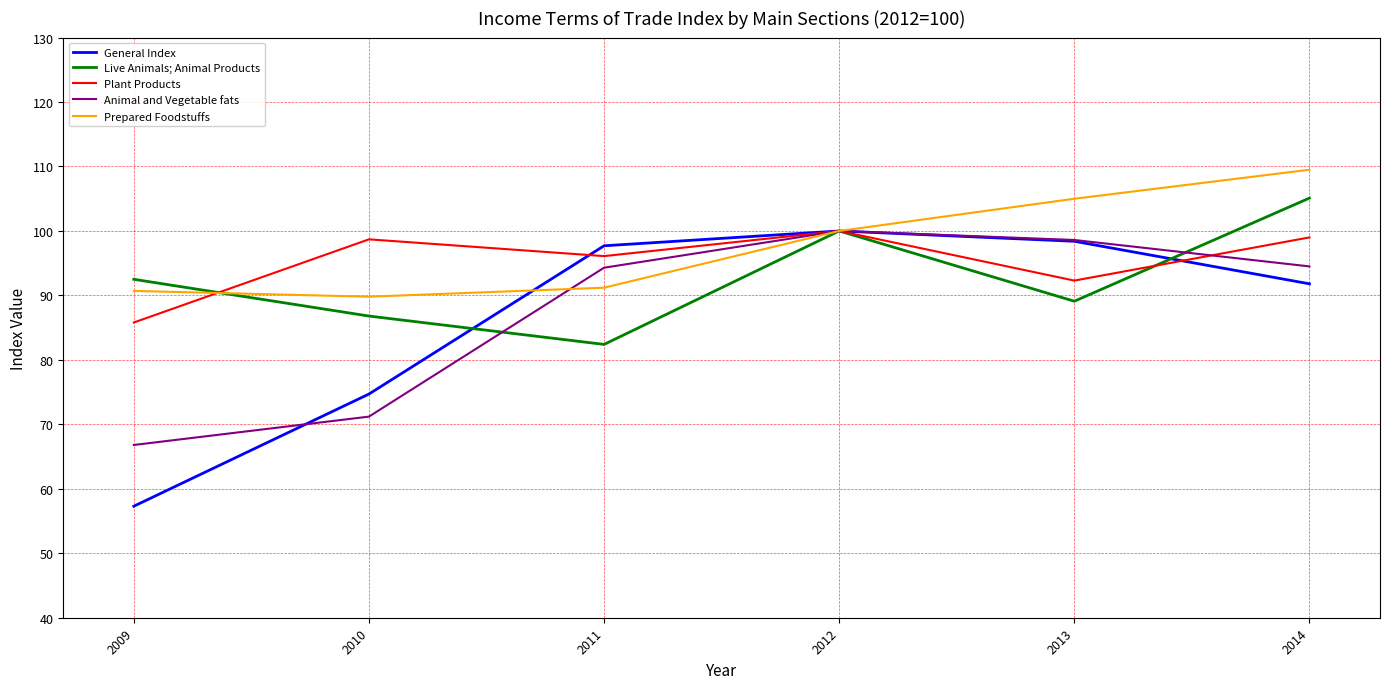

What is the difference between the second highest and second lowest values in the Animal and Vegetable fats series?

27.4